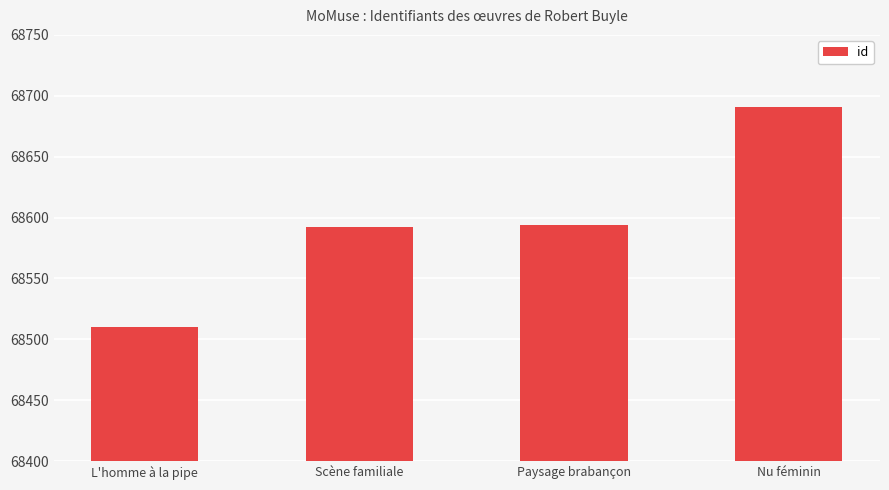

What is the difference between the maximum and minimum values?

181